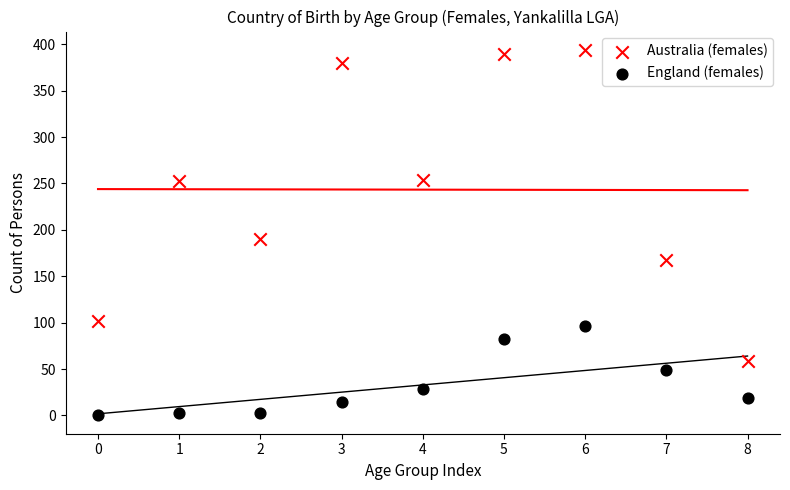

Which series contains the lowest Y value?

England (females)